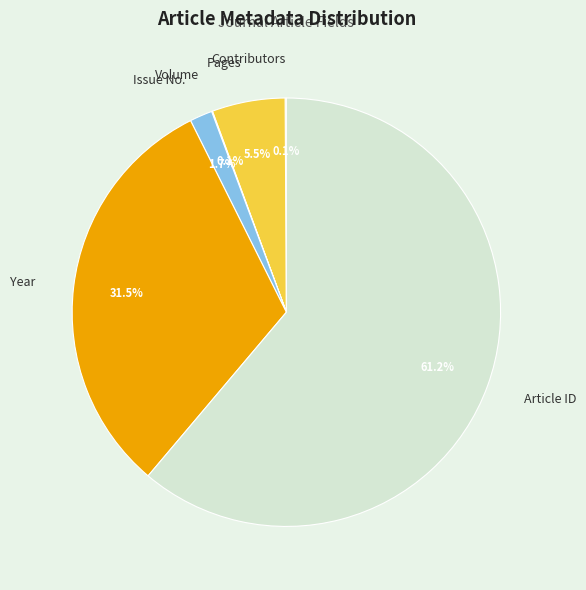

Between Pages and Article ID, which is larger?

Article ID